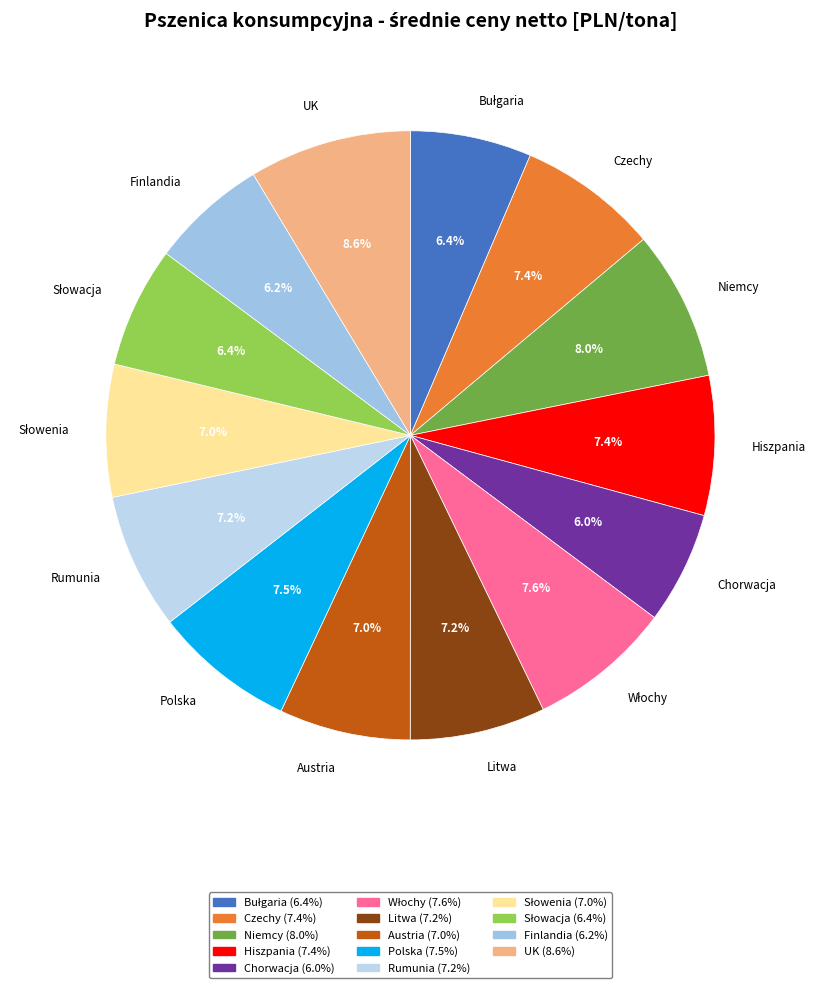

Is there any slice that represents more than half of the pie?

No